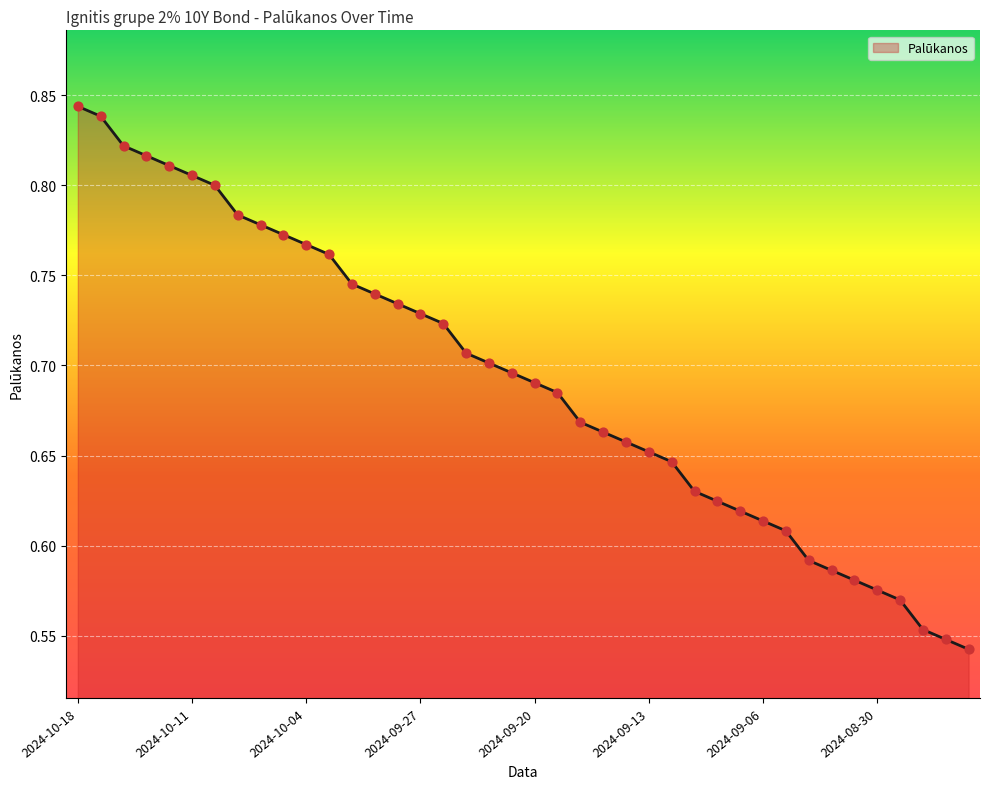

What is the difference between the maximum and minimum values?

0.3